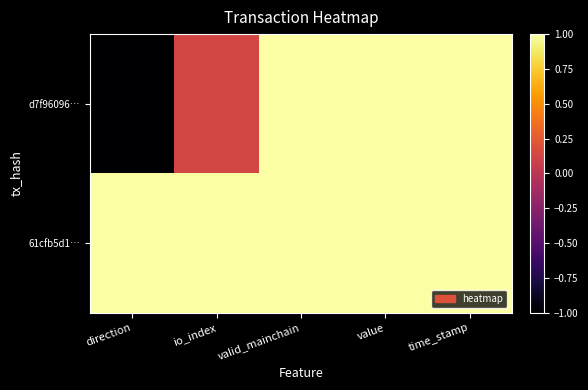

At direction, list the series in order from largest to smallest.

61cfb5d1…, d7f96096…